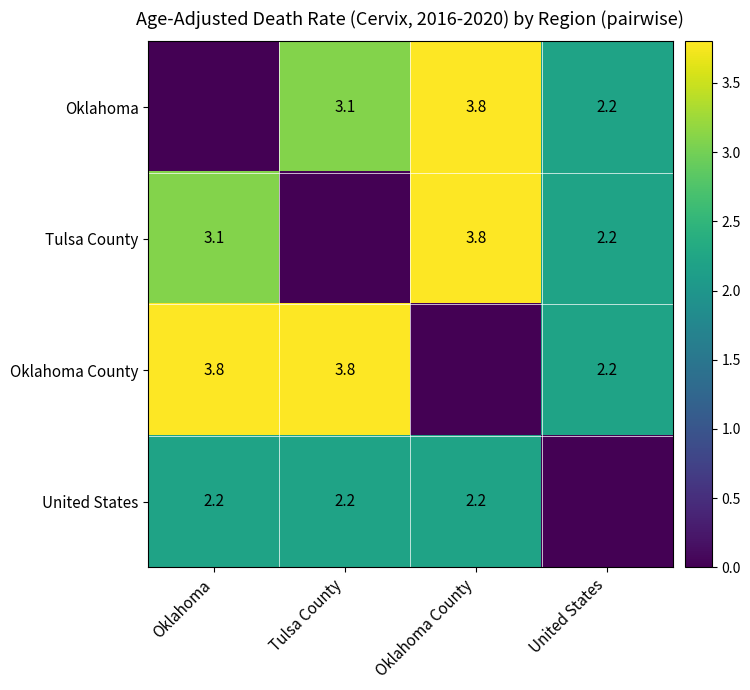

At how many categories does at least one series exceed 3?

3